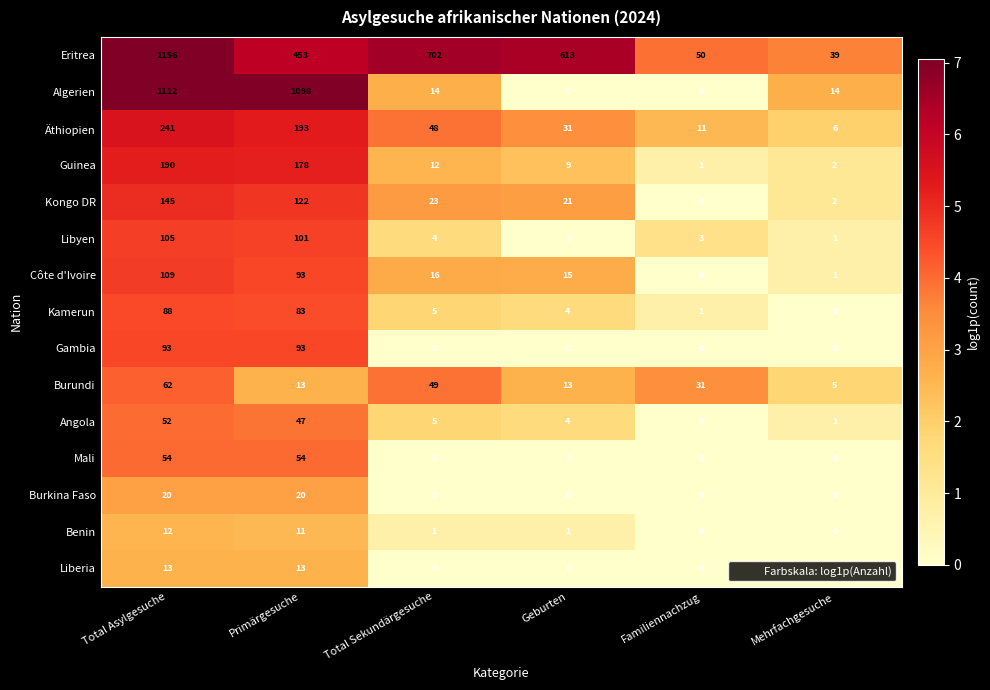

Is it true that Libyen equals 3 at Familiennachzug?

True